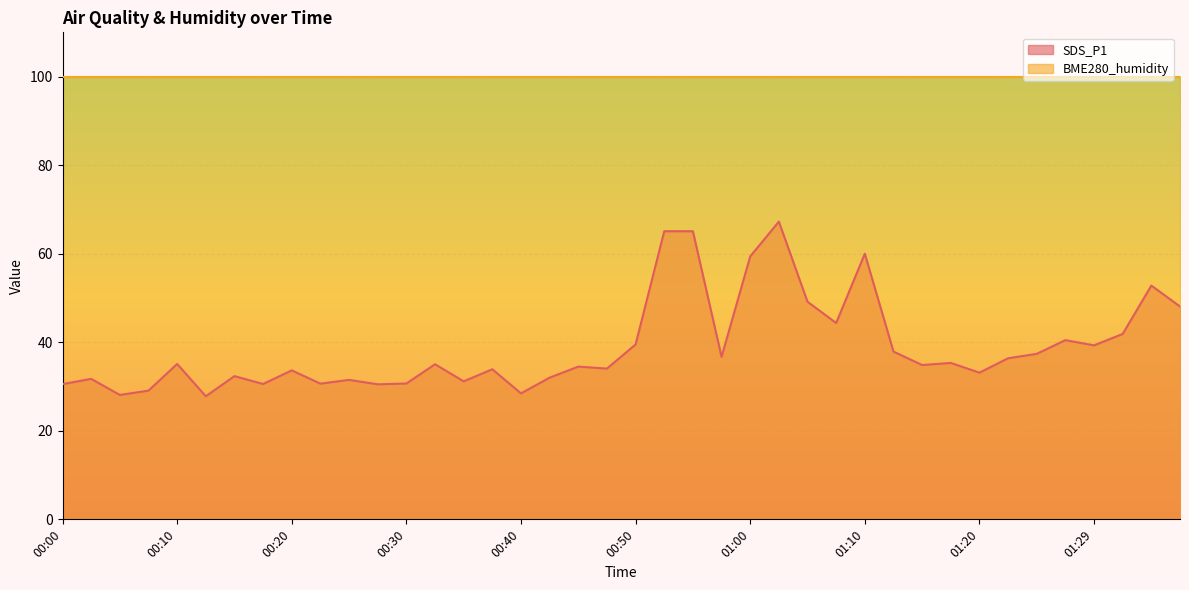

What is the maximum value shown in the chart?

100.0